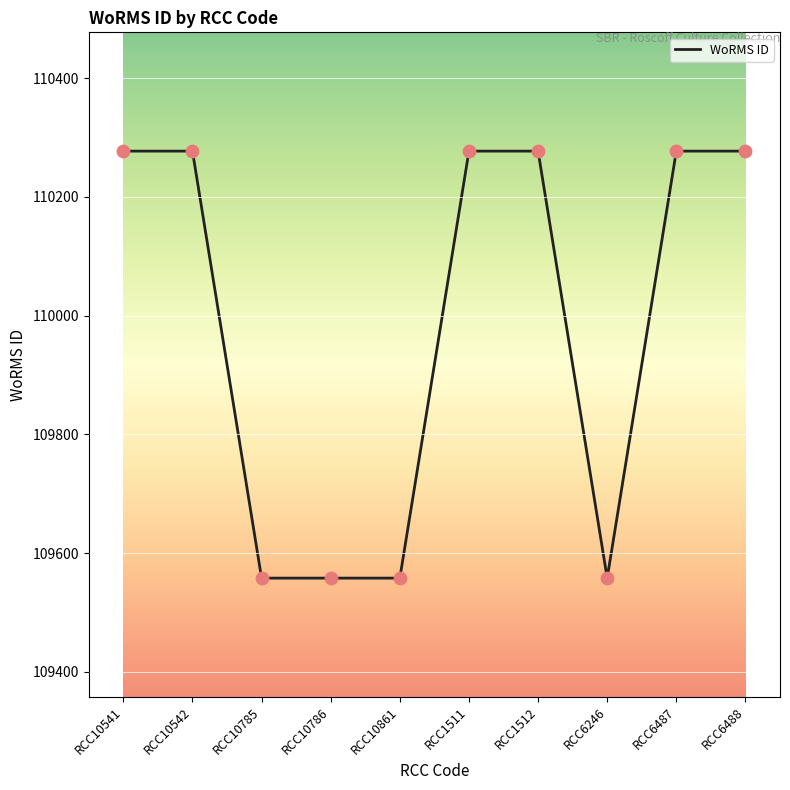

What is the ratio of the value at RCC10786 to the value at RCC10541?

1.0